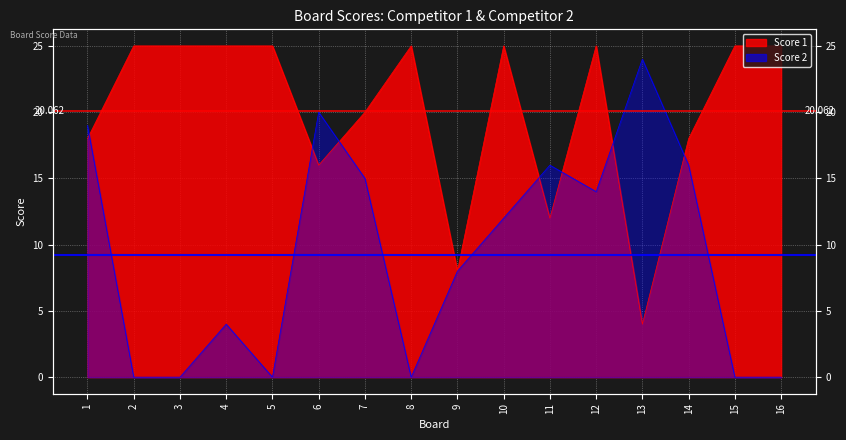

At which label does Score 1 reach its peak?

2